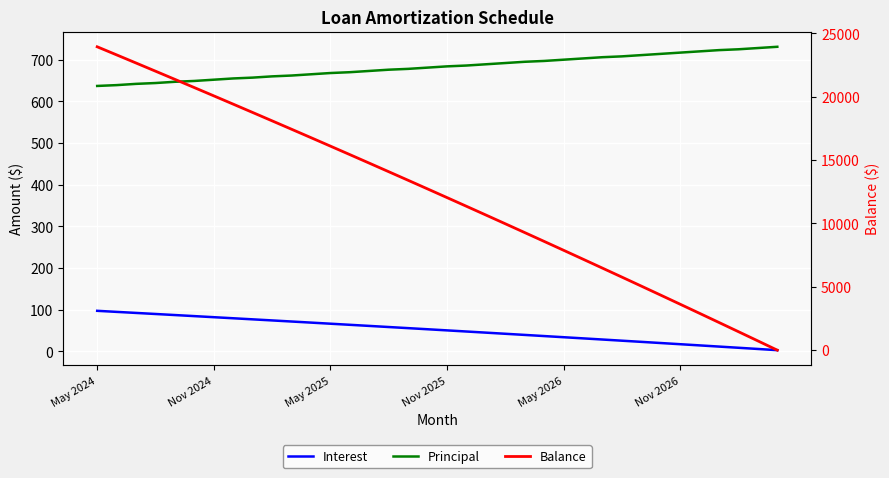

True or false: Principal and Interest intersect in this chart.

False